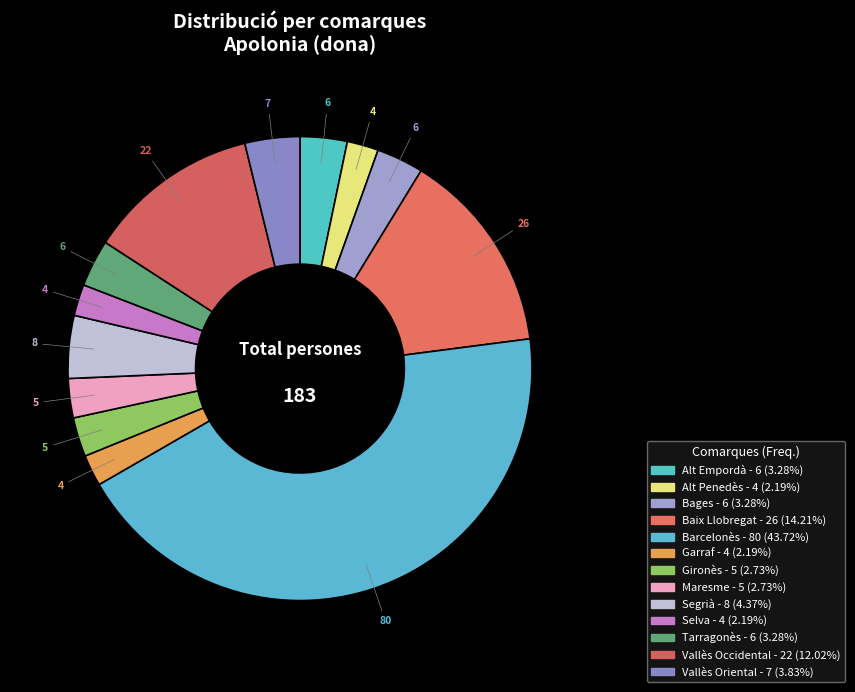

Combined, do Garraf and Barcelonès account for over 50%?

No